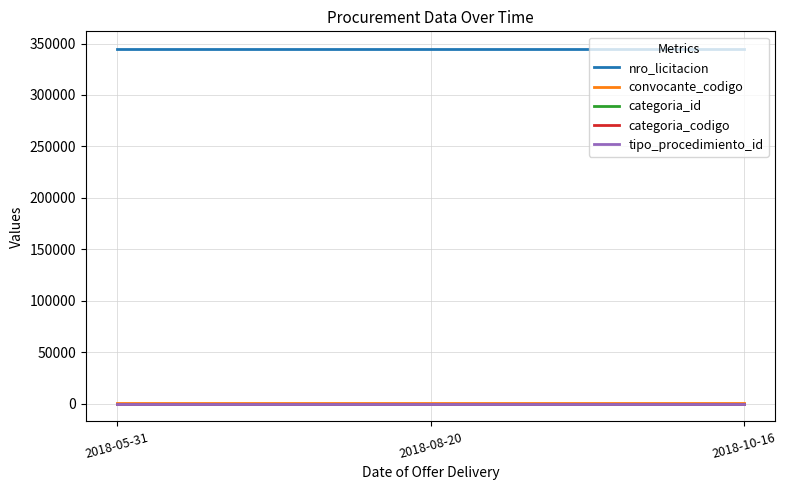

What position from the left is 2018-08-20?

2